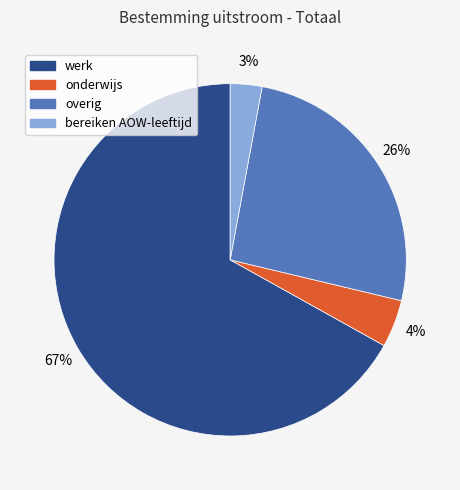

Approximately how many times larger is the value at onderwijs compared to overig?

0.2